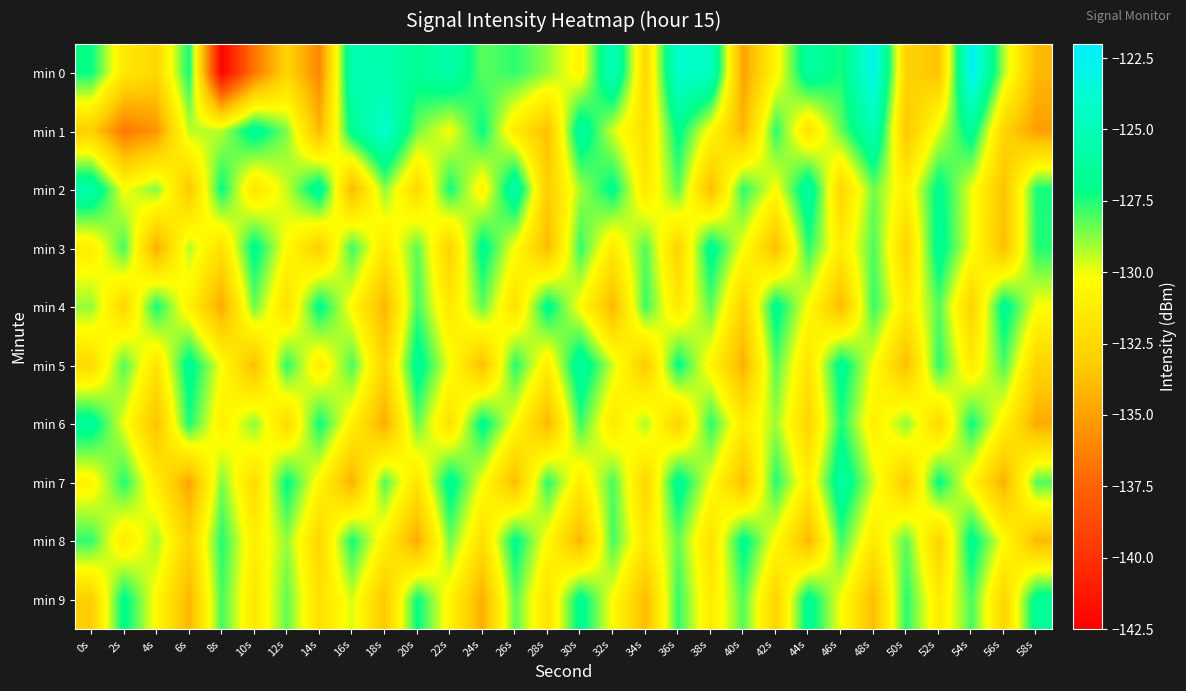

Which category has the highest value across all series?

54s